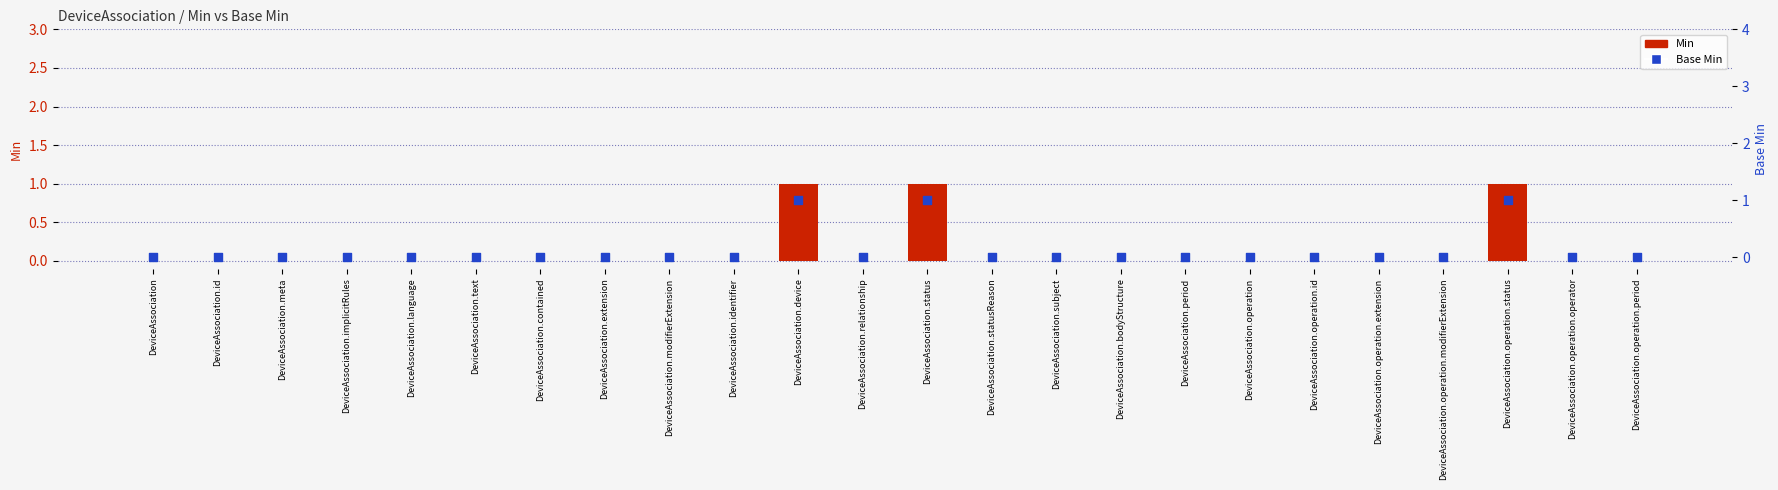

Which series has the largest total across all categories?

Min